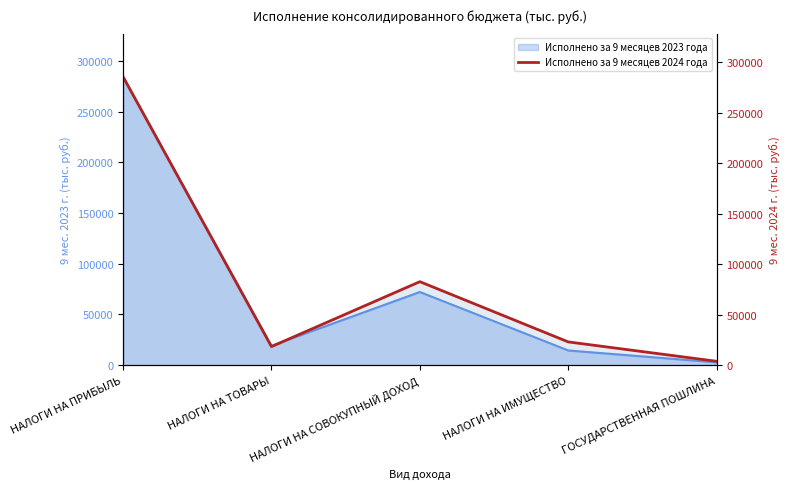

True or false: the data shows 5946.1 at ГОСУДАРСТВЕННАЯ ПОШЛИНА.

False